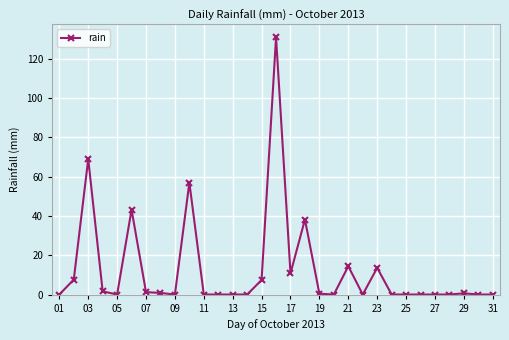

True or false: the data has more than 0 interior local peaks.

True